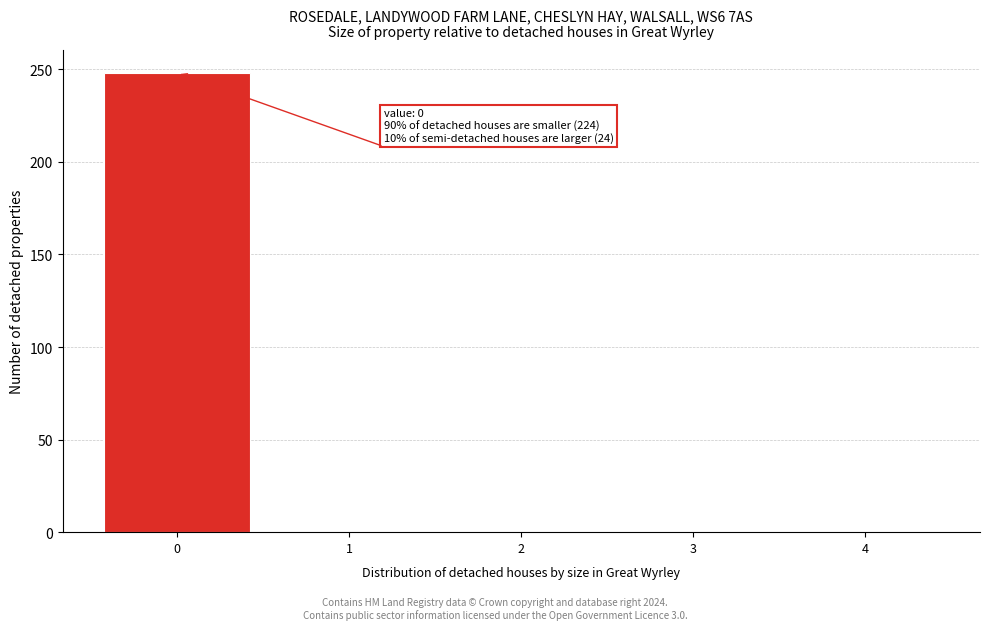

Over which range of the x-axis is the bar tallest?

-0.5 to 0.5